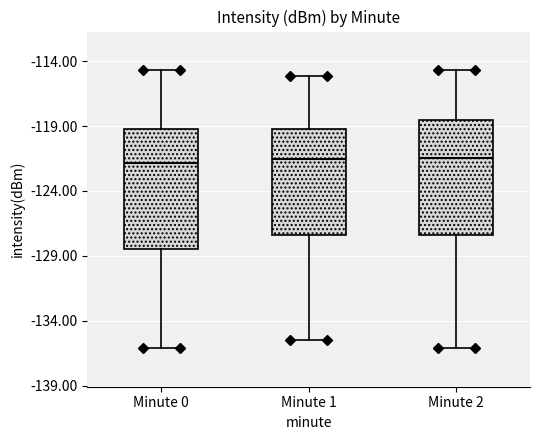

Where does the median line of the box for Minute 0 sit on the y-axis? The values are not printed on the chart, so give them approximately, as read against the axis.

-122.0